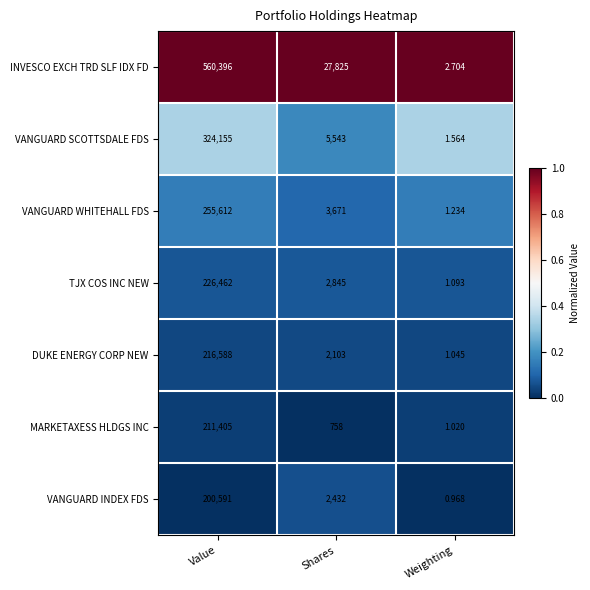

Between Value and Weighting, which series saw the biggest shift?

INVESCO EXCH TRD SLF IDX FD